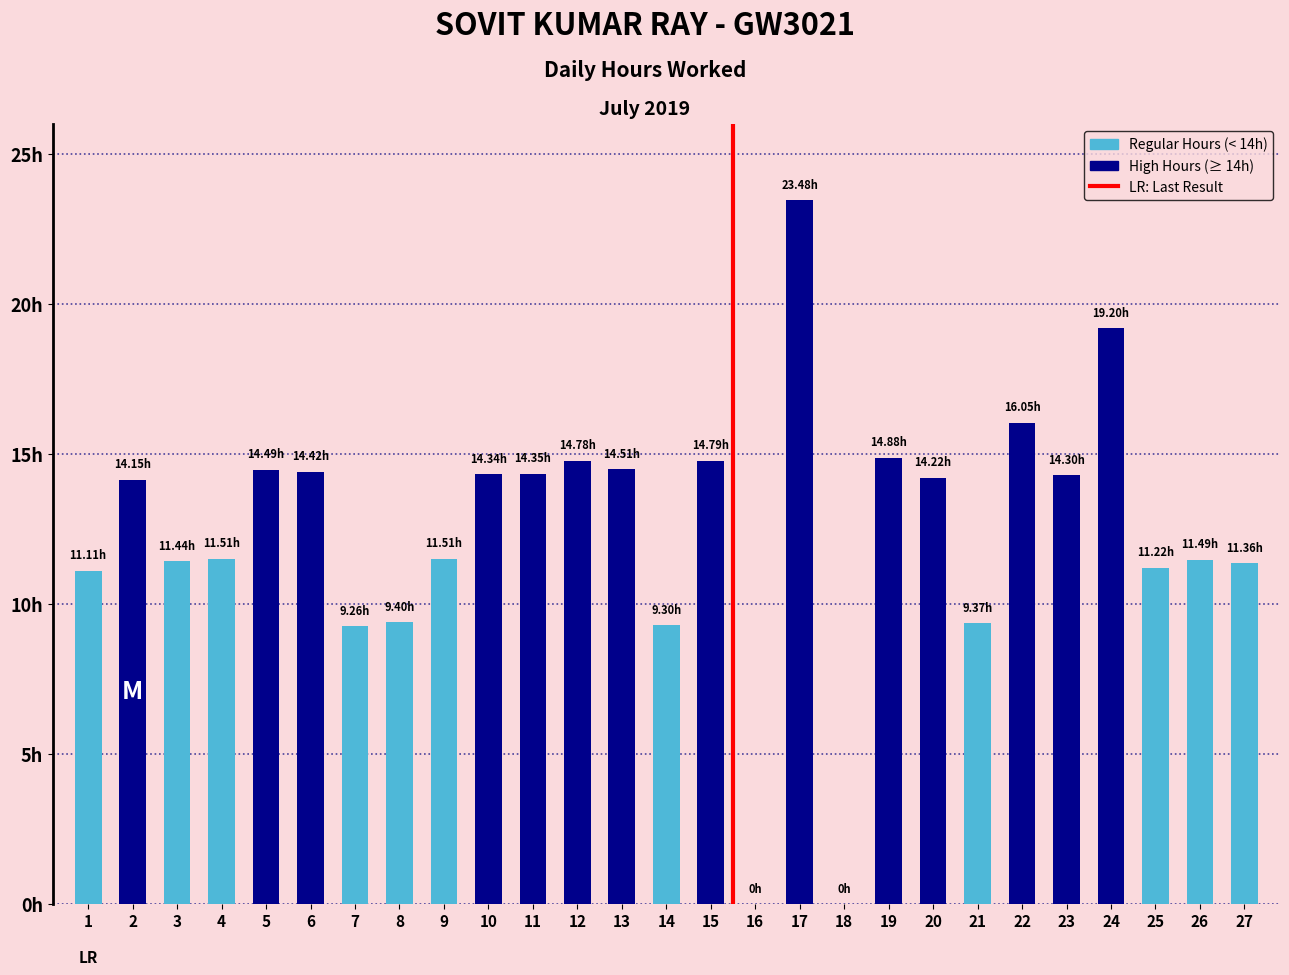

What is the maximum value shown in the chart?

23.5